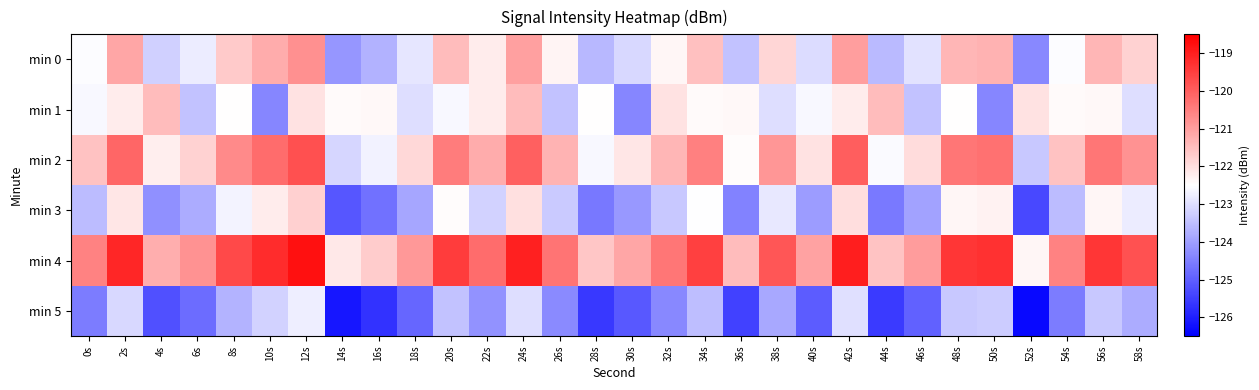

Reading left to right, extract all data points from this chart.

min 0: 0s=-122.6	2s=-121.1	4s=-123.2	6s=-122.8	8s=-121.7	10s=-121.2	12s=-120.8	14s=-124.1	16s=-123.7	18s=-122.9	20s=-121.5	22s=-122.2	24s=-121.0	26s=-122.3	28s=-123.6	30s=-123.1	32s=-122.4	34s=-121.5	36s=-123.5	38s=-121.9	40s=-123.1	42s=-121.0	44s=-123.6	46s=-123.0	48s=-121.4	50s=-121.3	52s=-124.4	54s=-122.6	56s=-121.4	58s=-121.8
min 1: 0s=-122.6	2s=-122.2	4s=-121.5	6s=-123.5	8s=-122.5	10s=-124.4	12s=-122.0	14s=-122.4	16s=-122.4	18s=-123.0	20s=-122.6	22s=-122.2	24s=-121.5	26s=-123.5	28s=-122.5	30s=-124.4	32s=-122.0	34s=-122.4	36s=-122.4	38s=-123.0	40s=-122.6	42s=-122.2	44s=-121.5	46s=-123.5	48s=-122.5	50s=-124.4	52s=-122.0	54s=-122.4	56s=-122.4	58s=-123.0
min 2: 0s=-121.6	2s=-120.1	4s=-122.2	6s=-121.8	8s=-120.7	10s=-120.2	12s=-119.8	14s=-123.1	16s=-122.7	18s=-121.9	20s=-120.5	22s=-121.2	24s=-120.0	26s=-121.3	28s=-122.6	30s=-122.1	32s=-121.4	34s=-120.5	36s=-122.5	38s=-120.9	40s=-122.1	42s=-120.0	44s=-122.6	46s=-122.0	48s=-120.4	50s=-120.3	52s=-123.4	54s=-121.6	56s=-120.4	58s=-120.8
min 3: 0s=-123.6	2s=-122.1	4s=-124.2	6s=-123.8	8s=-122.7	10s=-122.2	12s=-121.8	14s=-125.1	16s=-124.7	18s=-123.9	20s=-122.5	22s=-123.2	24s=-122.0	26s=-123.3	28s=-124.6	30s=-124.1	32s=-123.4	34s=-122.5	36s=-124.5	38s=-122.9	40s=-124.1	42s=-122.0	44s=-124.6	46s=-124.0	48s=-122.4	50s=-122.3	52s=-125.4	54s=-123.6	56s=-122.4	58s=-122.8
min 4: 0s=-120.6	2s=-119.1	4s=-121.2	6s=-120.8	8s=-119.7	10s=-119.2	12s=-118.8	14s=-122.1	16s=-121.7	18s=-120.9	20s=-119.5	22s=-120.2	24s=-119.0	26s=-120.3	28s=-121.6	30s=-121.1	32s=-120.4	34s=-119.5	36s=-121.5	38s=-119.9	40s=-121.1	42s=-119.0	44s=-121.6	46s=-121.0	48s=-119.4	50s=-119.3	52s=-122.4	54s=-120.6	56s=-119.4	58s=-119.8
min 5: 0s=-124.6	2s=-123.1	4s=-125.2	6s=-124.8	8s=-123.7	10s=-123.2	12s=-122.8	14s=-126.1	16s=-125.7	18s=-124.9	20s=-123.5	22s=-124.2	24s=-123.0	26s=-124.3	28s=-125.6	30s=-125.1	32s=-124.4	34s=-123.5	36s=-125.5	38s=-123.9	40s=-125.1	42s=-123.0	44s=-125.6	46s=-125.0	48s=-123.4	50s=-123.3	52s=-126.4	54s=-124.6	56s=-123.4	58s=-123.8